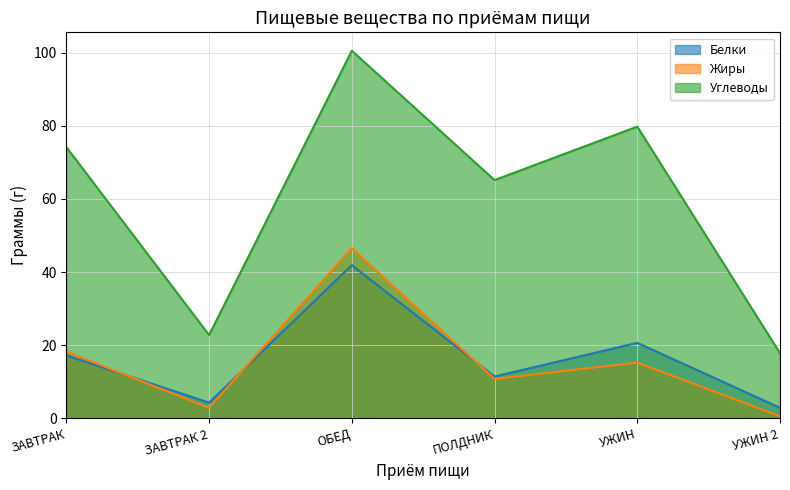

Does the chart have visible grid lines?

Yes